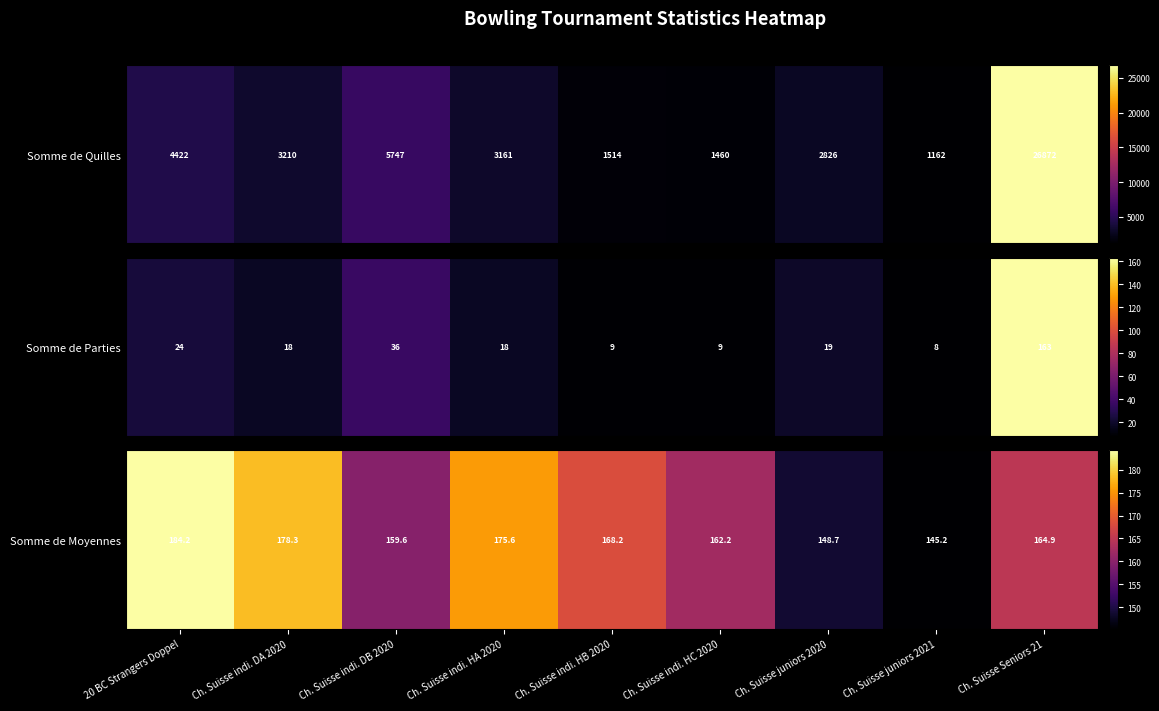

What is the difference between the values at Ch. Suisse indi. HA 2020 and Ch. Suisse indi. DA 2020?

2.7